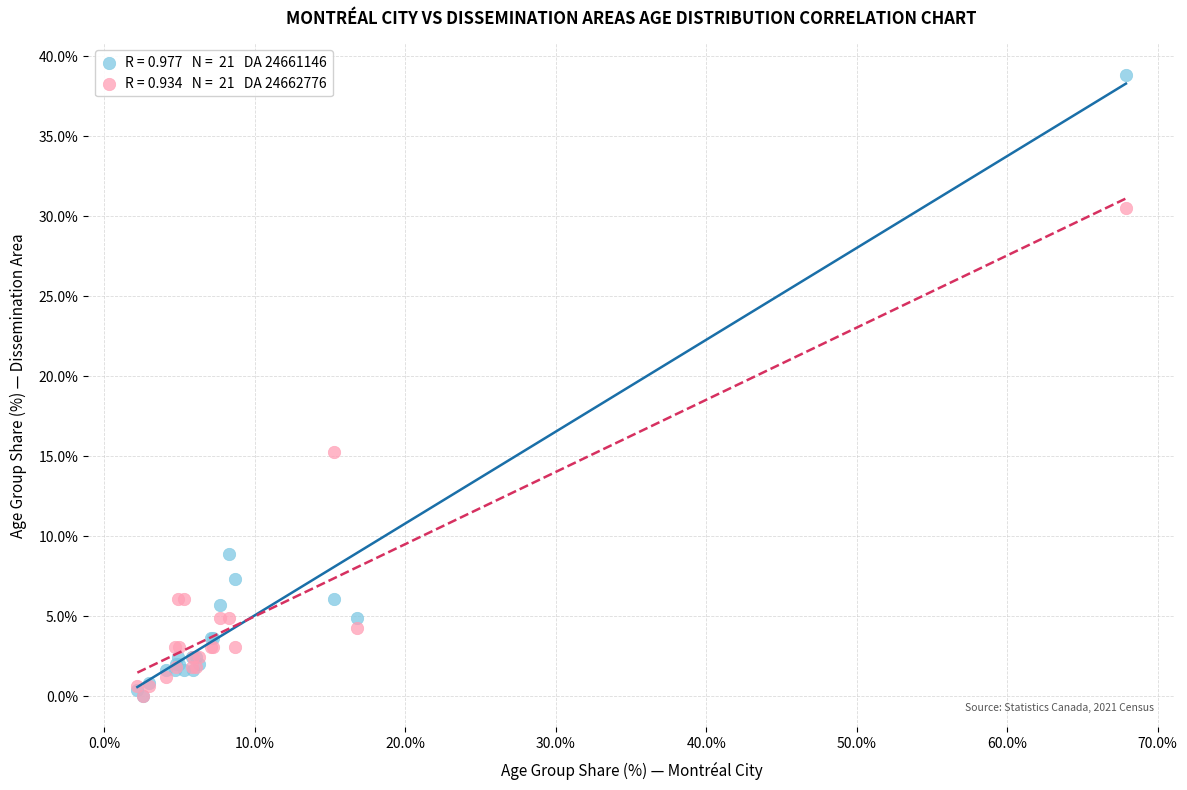

Across all series, what Y value is closest to 19?

15.2